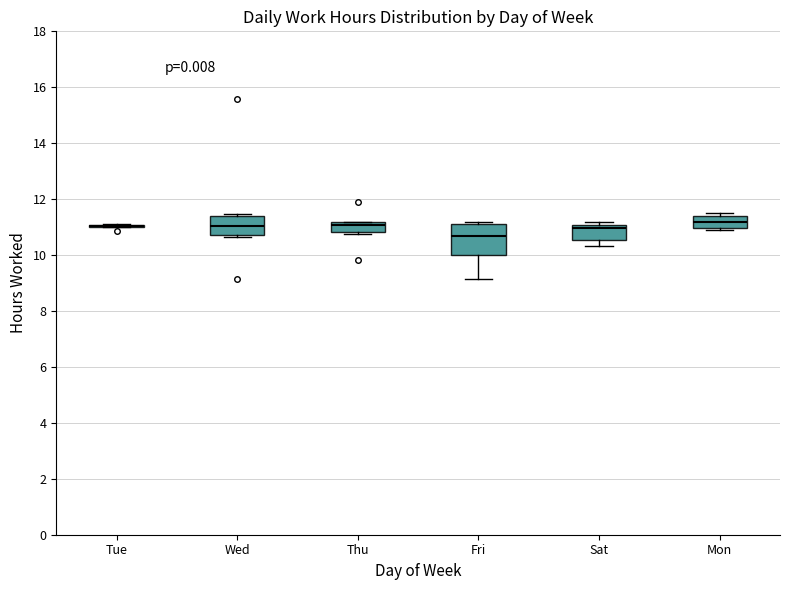

Reading left to right, read every box against the y-axis: the position of its median line, the range the box covers, and the ends of its whiskers. The values are not printed on the chart, so give them approximately, as read against the axis.

Tue: box collapsed to a line at 11.0, whiskers 11.0 to 11.2
Wed: median 11.0, box 10.8 to 11.4, whiskers 10.6 to 11.4 (just above the box's upper edge)
Thu: median 11.0, box 10.8 to 11.2, whiskers 10.8 (just below the box's lower edge) to 11.2
Fri: median 10.6, box 10.0 to 11.2, whiskers 9.2 to 11.2 (just above the box's upper edge)
Sat: median 11.0 (just below the box's upper edge), box 10.6 to 11.0, whiskers 10.4 to 11.2
Mon: median 11.2, box 11.0 to 11.4, whiskers 11.0 (just below the box's lower edge) to 11.6